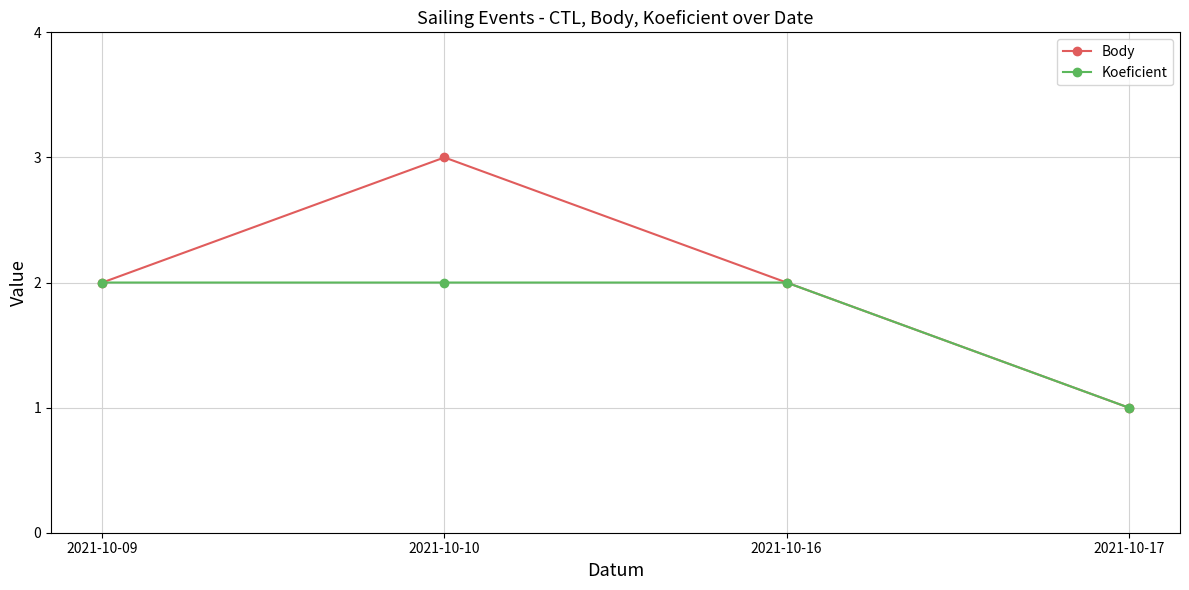

Reading right to left, list all the values displayed in this chart.

Body: 2021-10-17=1	2021-10-16=2	2021-10-10=3	2021-10-09=2
Koeficient: 2021-10-17=1	2021-10-16=2	2021-10-10=2	2021-10-09=2